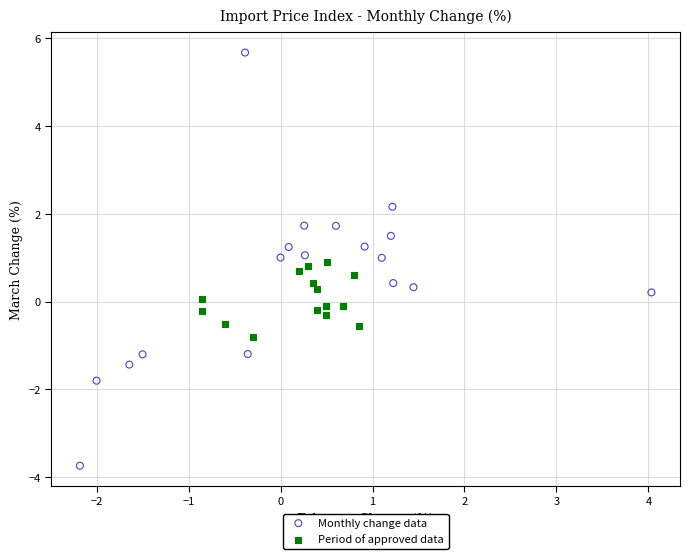

Which series reaches the minimum Y coordinate?

Monthly change data